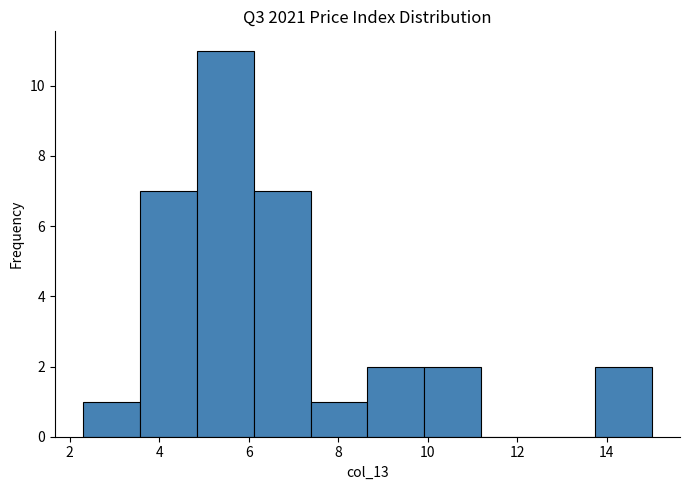

How tall is the bar that spans 3.6 to 4.8 on the x-axis? Neither the bar edges nor the heights are printed on the chart, so give them approximately, as read against the axes.

7